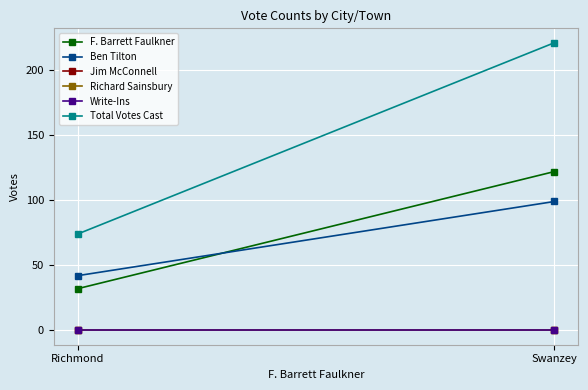

What value does the Ben Tilton series have at Richmond?

42